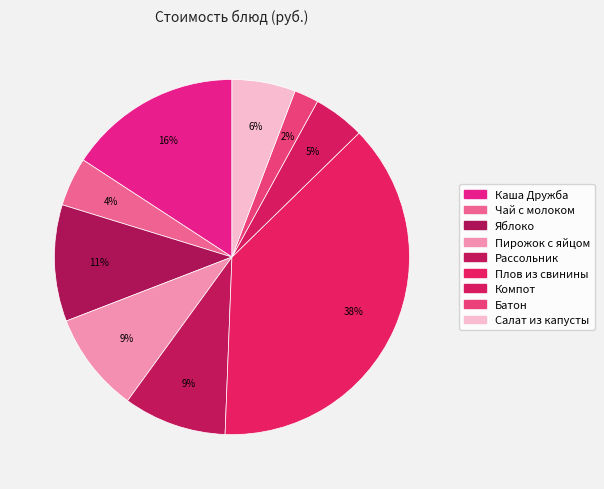

Count the number of slices in the pie.

9